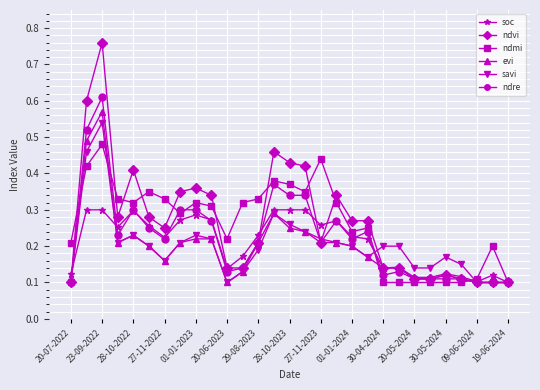

True or false: ndvi has more than 2 interior local peaks.

True